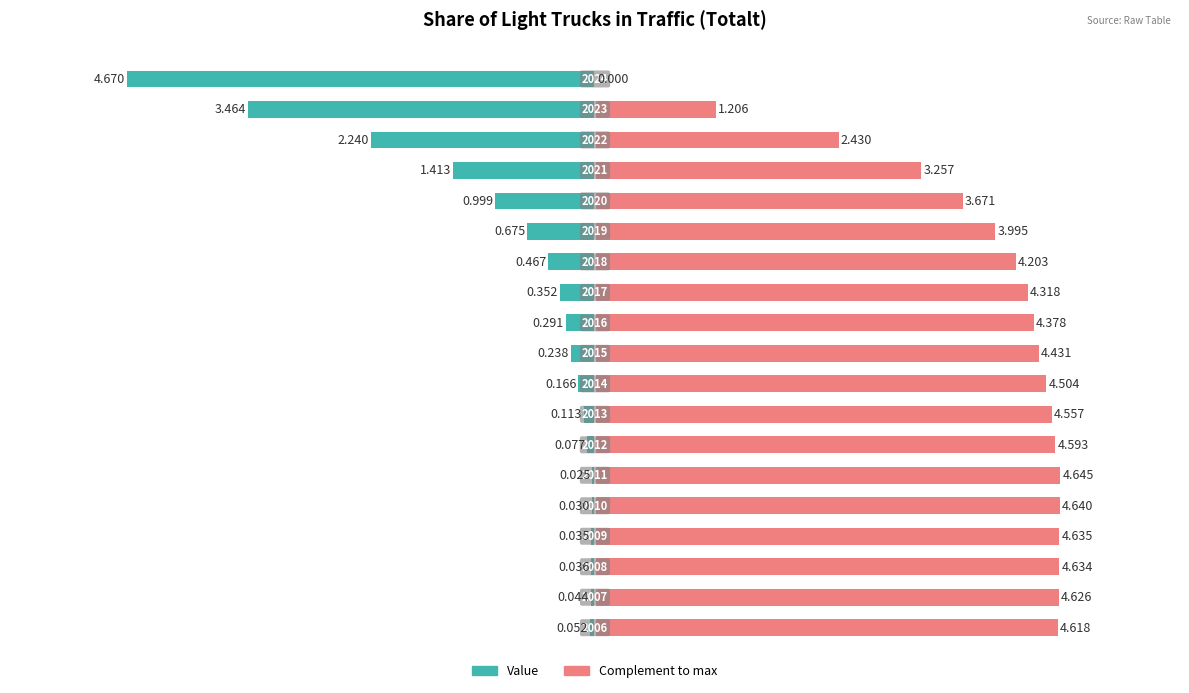

Which series changed the most between 17 and 18?

Complement to max